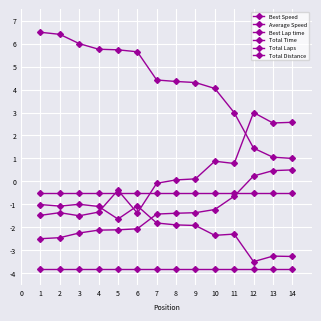

What is the value of the Best Speed point at the 3rd from the left?

6.0